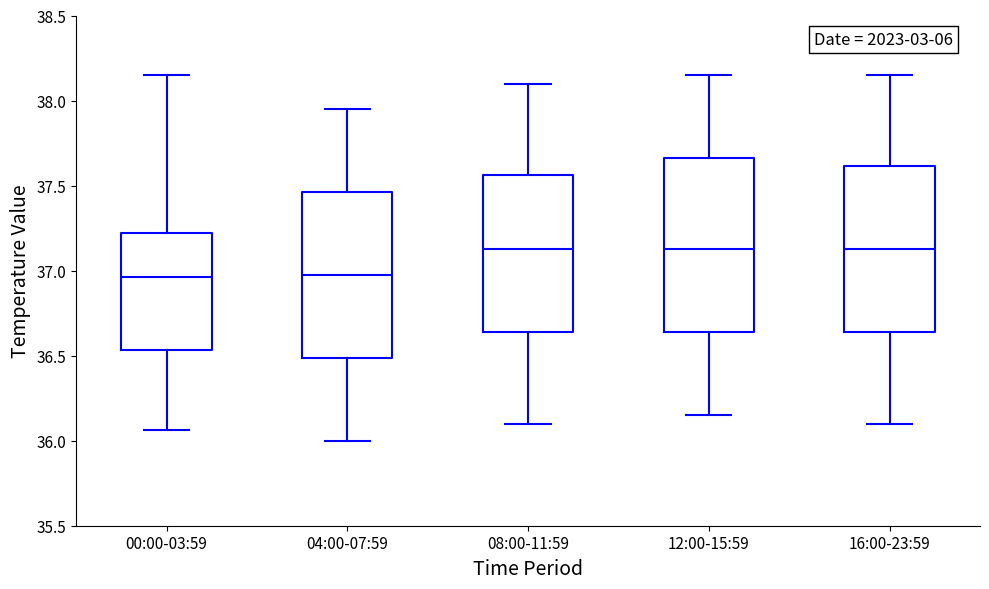

Where does the median line of the box for 00:00-03:59 sit on the y-axis? The values are not printed on the chart, so give them approximately, as read against the axis.

36.95